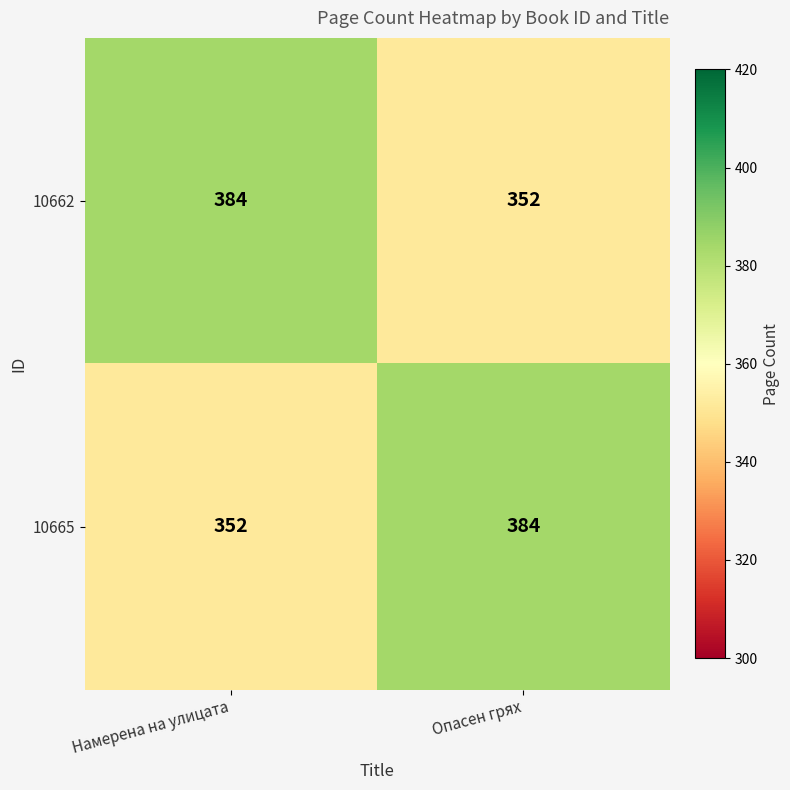

Rank the series at Опасен грях from lowest to highest value.

10662, 10665